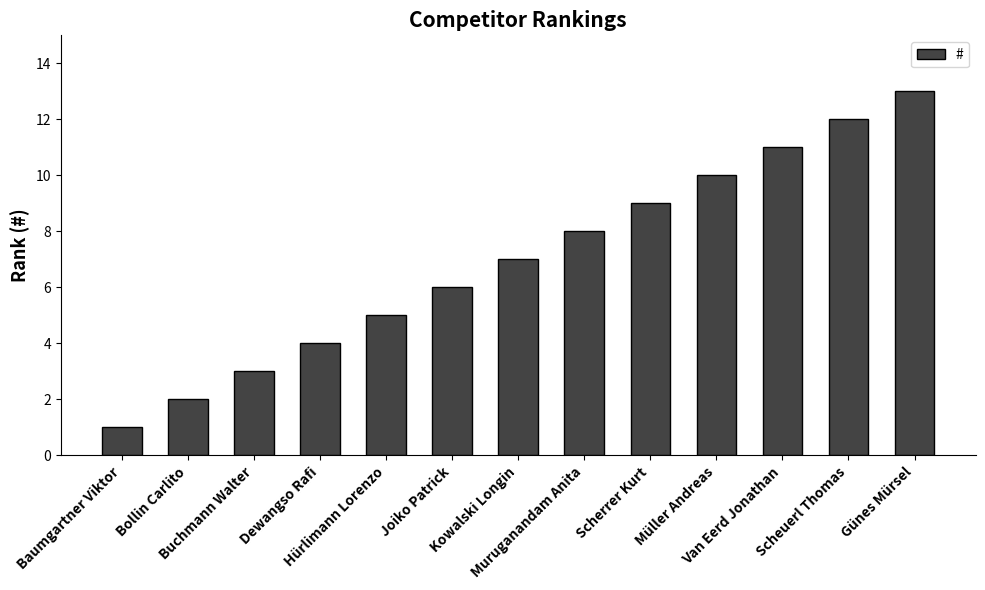

The value at Hürlimann Lorenzo is 3. True or false?

False